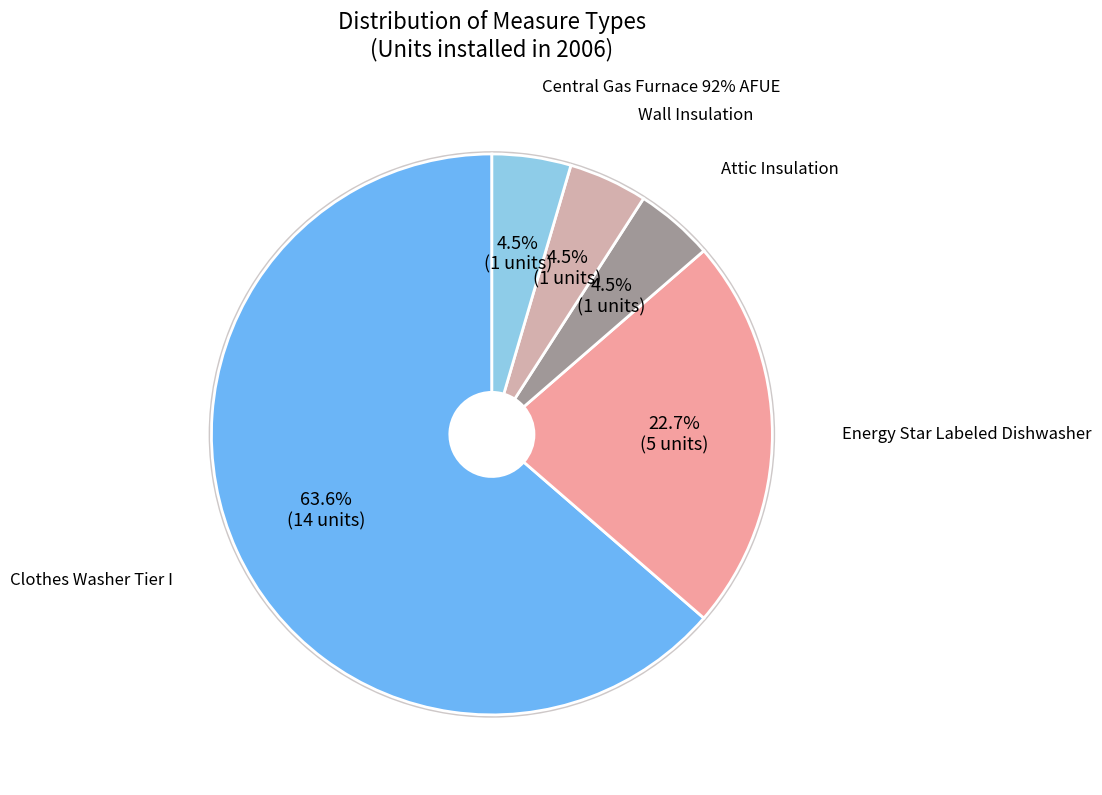

What is the change in value from Clothes Washer Tier I to Central Gas Furnace 92% AFUE?

-13